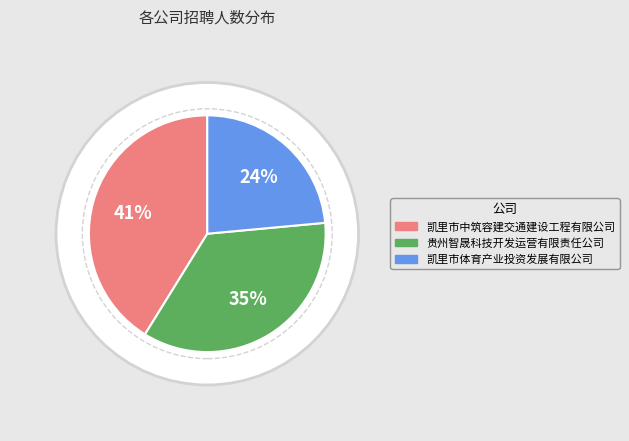

Is there any slice that represents more than half of the pie?

No